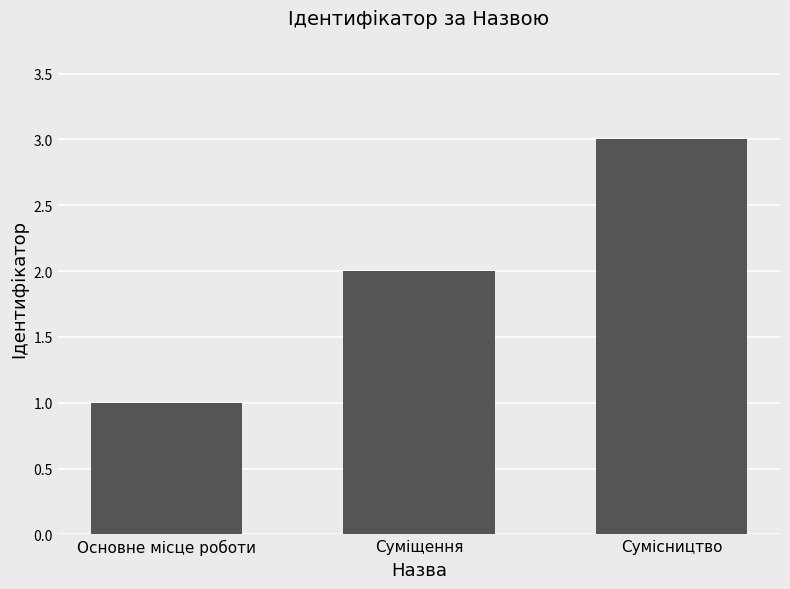

True or false: the data shows 5 at Сумісництво.

False